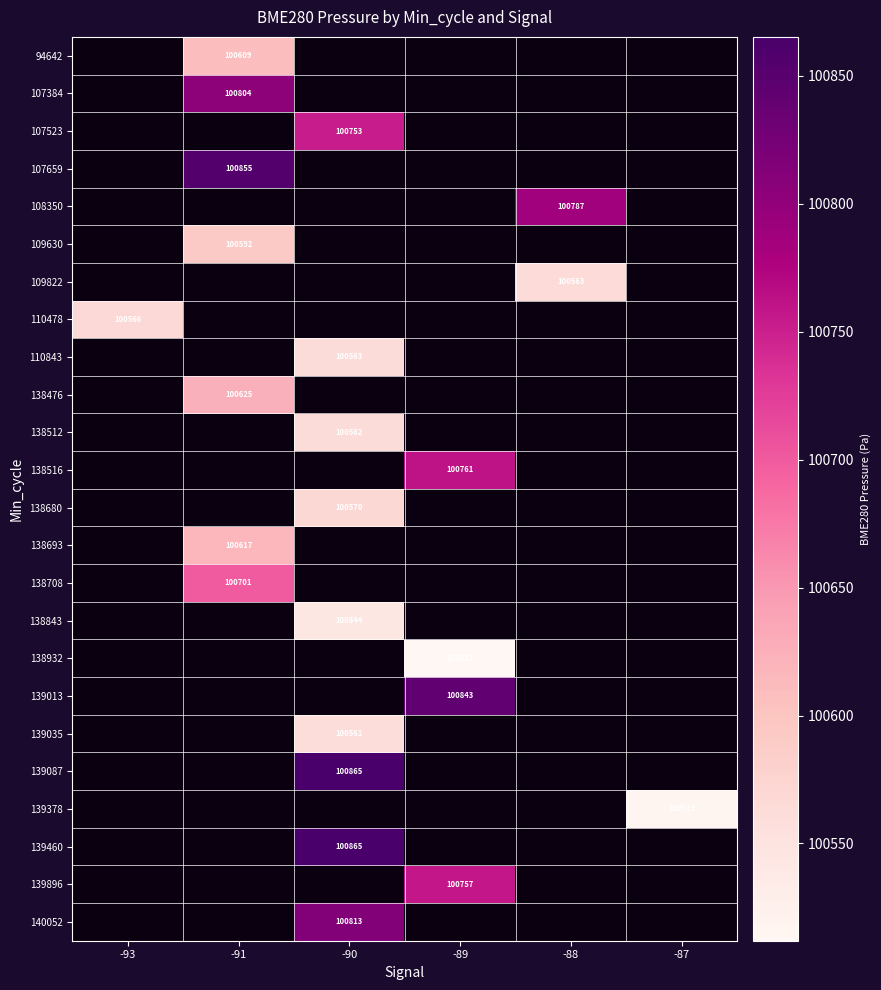

Which has a higher value, -91 or -88?

-88